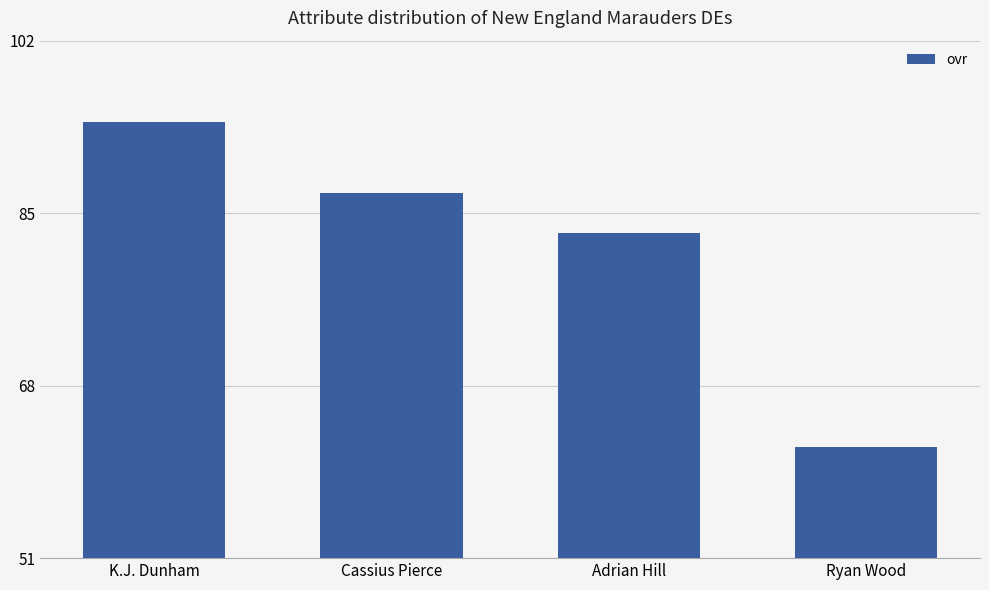

What is the difference between the second highest and second lowest values?

4